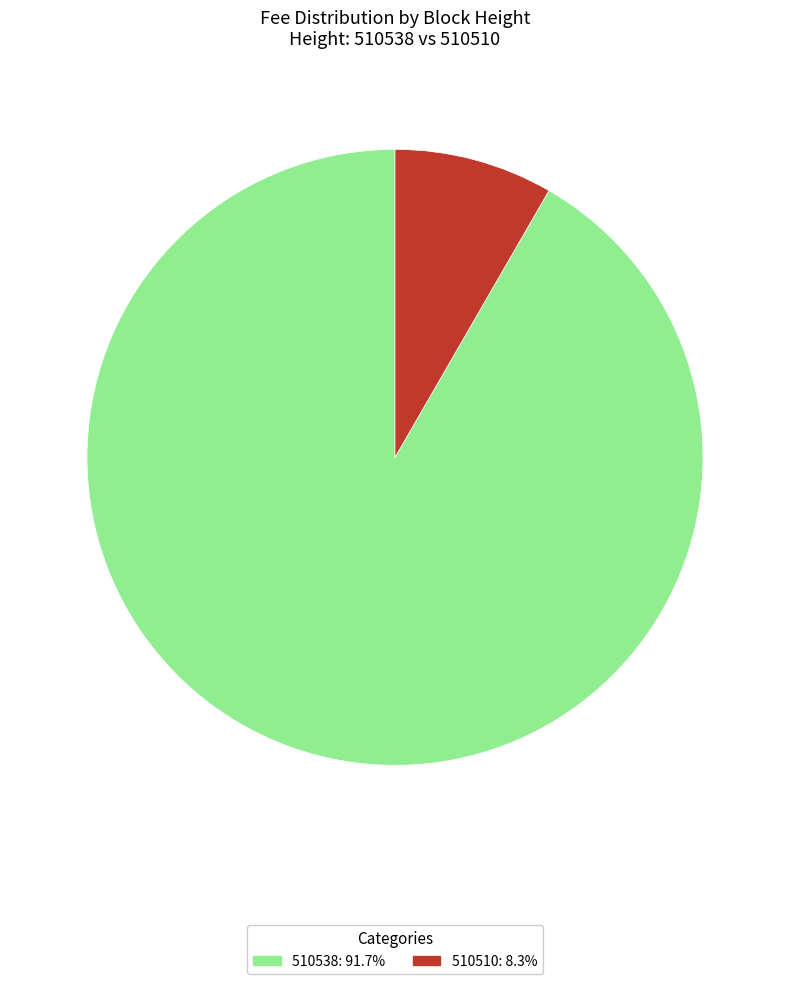

Does 510510 represent more than half of the total?

No